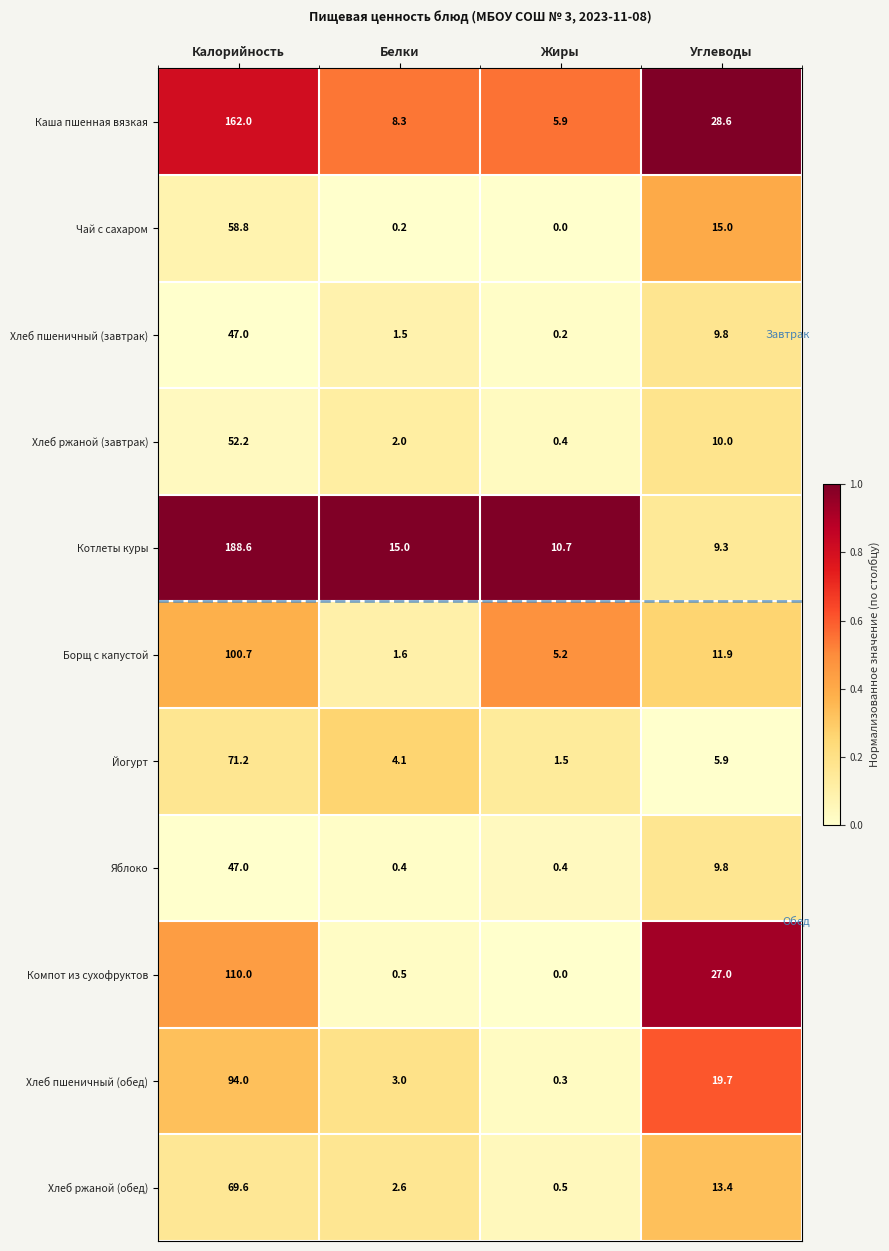

Where is Компот из сухофруктов nearest to the value 55?

Углеводы